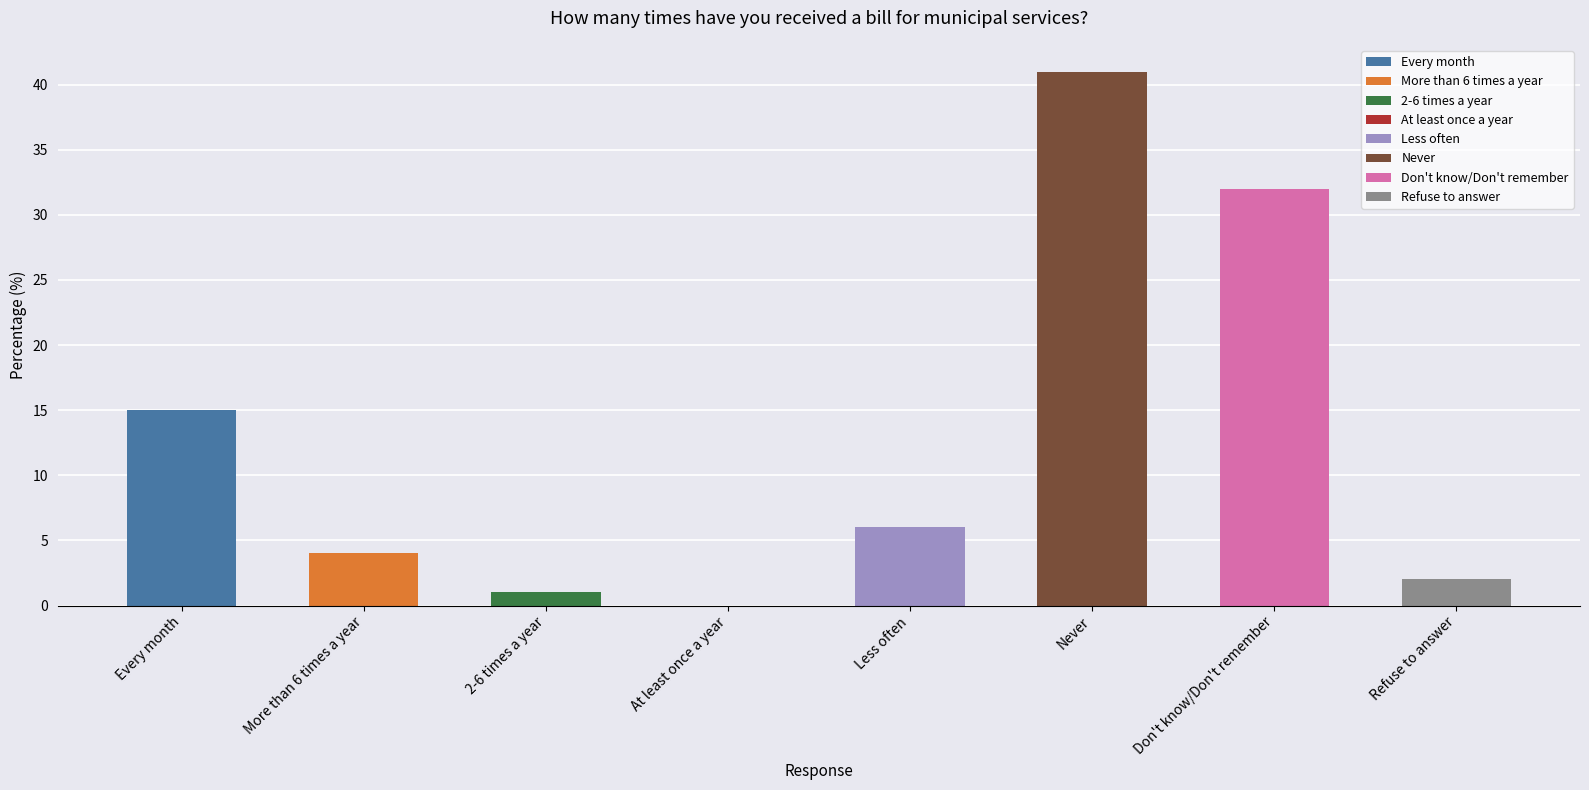

What is the average value?

13